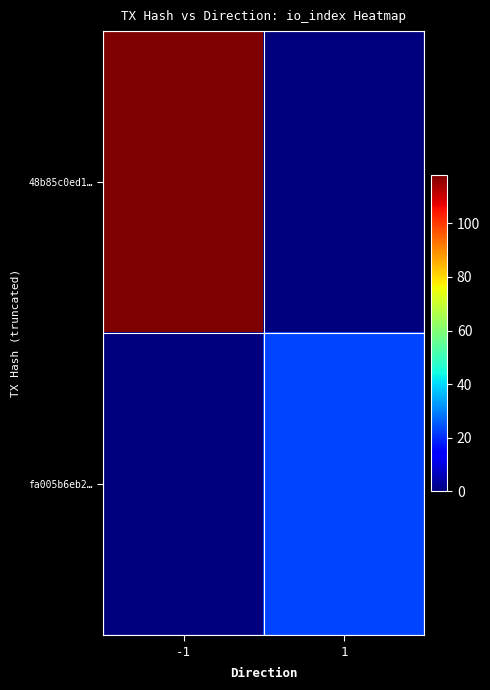

At which category is the sum across all series the highest?

-1